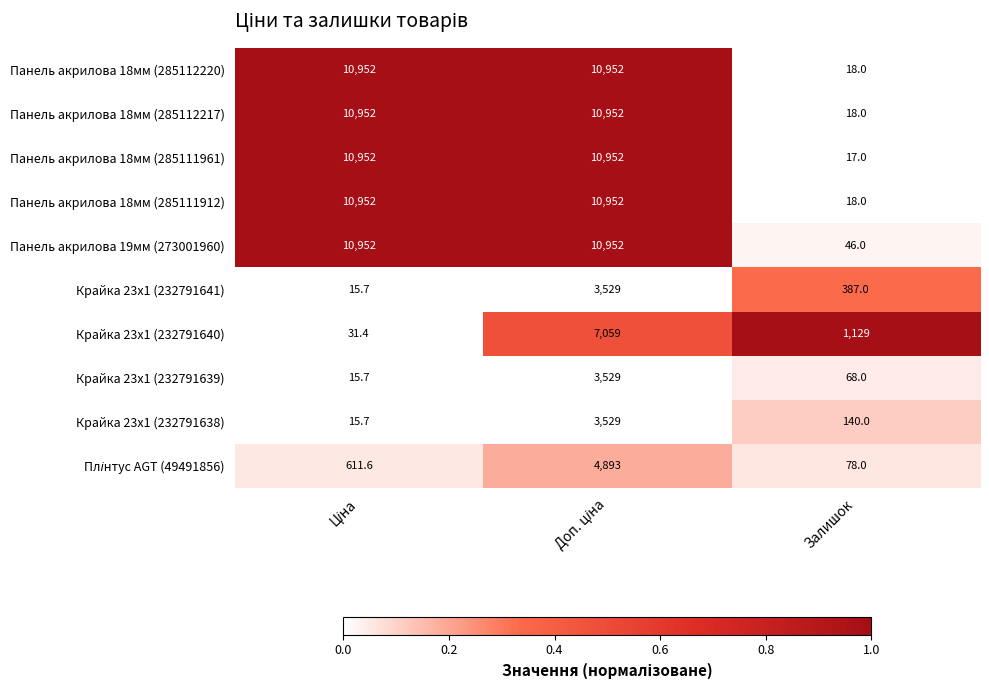

The value of Панель акрилова 18мм (285112217) at Залишок is 26.4. True or false?

False